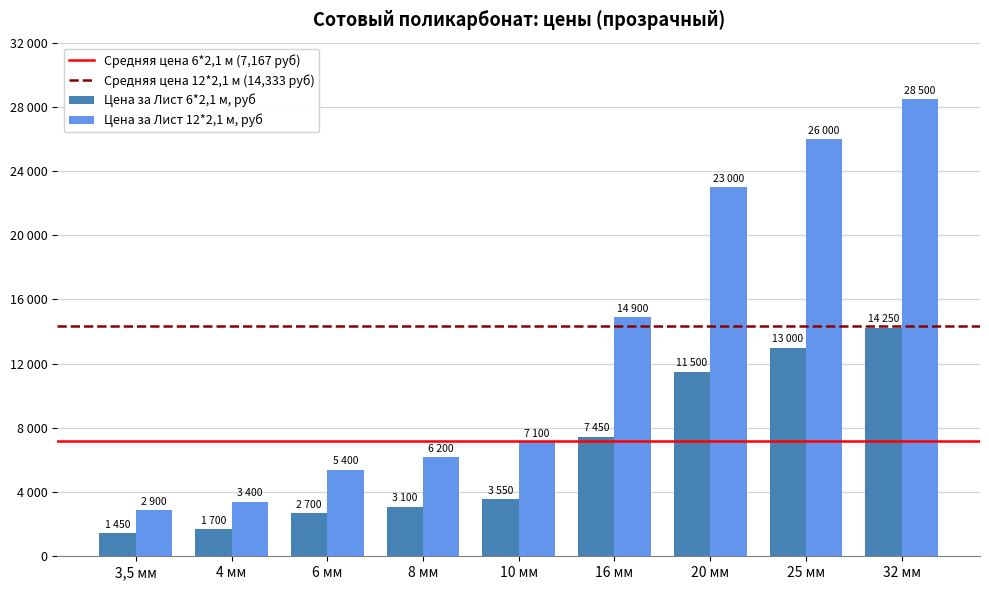

Which series has the widest spread of values?

Цена за Лист 12*2,1 м, руб